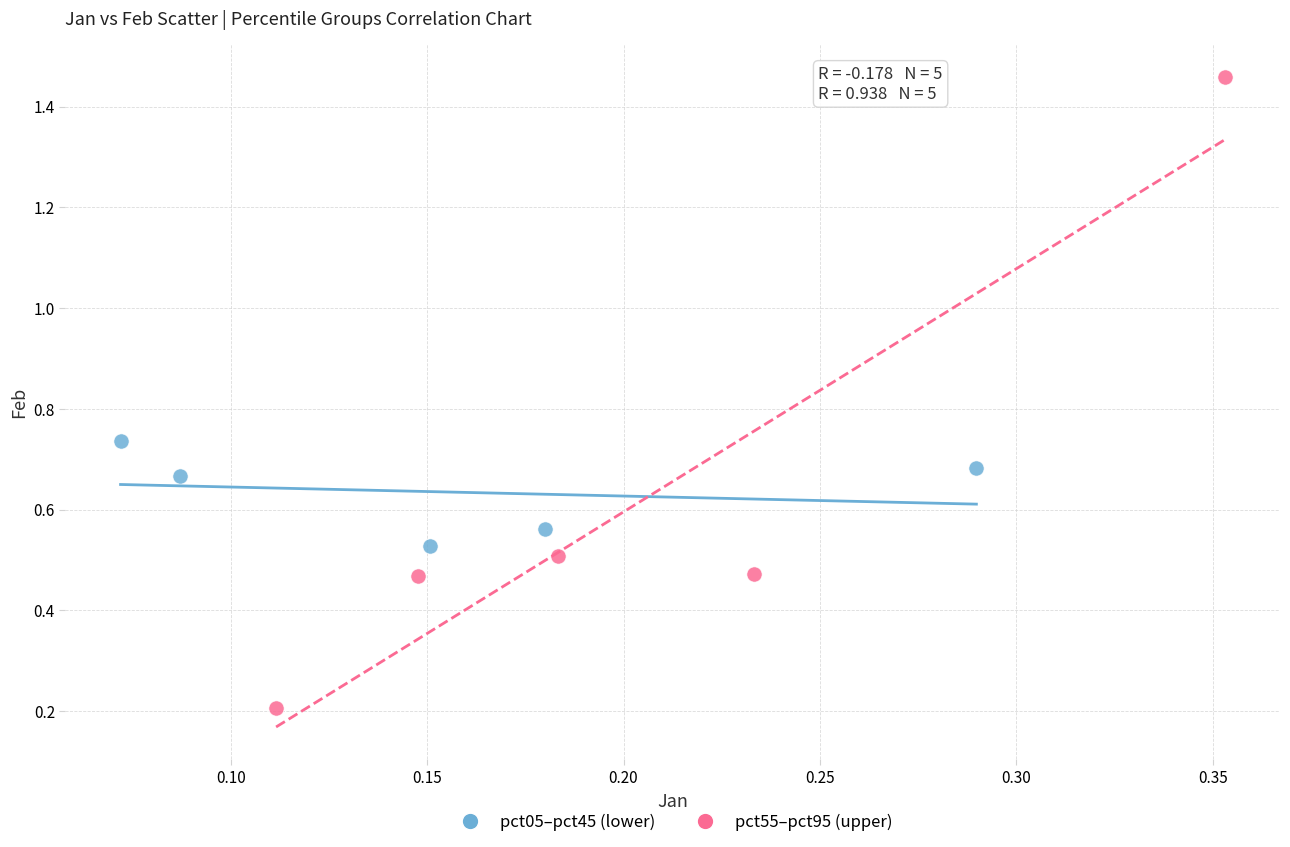

Which series reaches the maximum Y coordinate?

pct55–pct95 (upper)